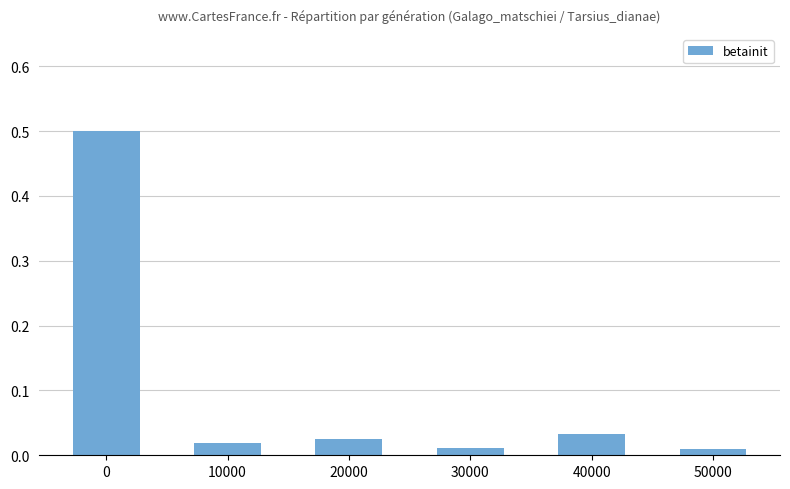

The chart shows a value of 0.9 at 0. True or false?

False